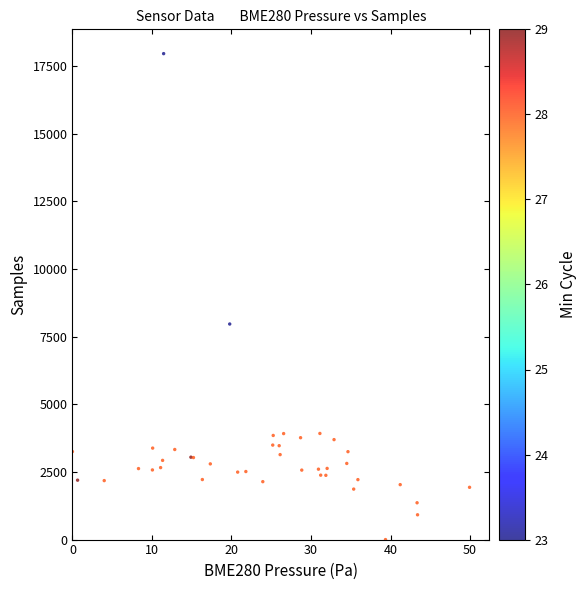

What Y value in the scatter plot is closest to 8976?

7964